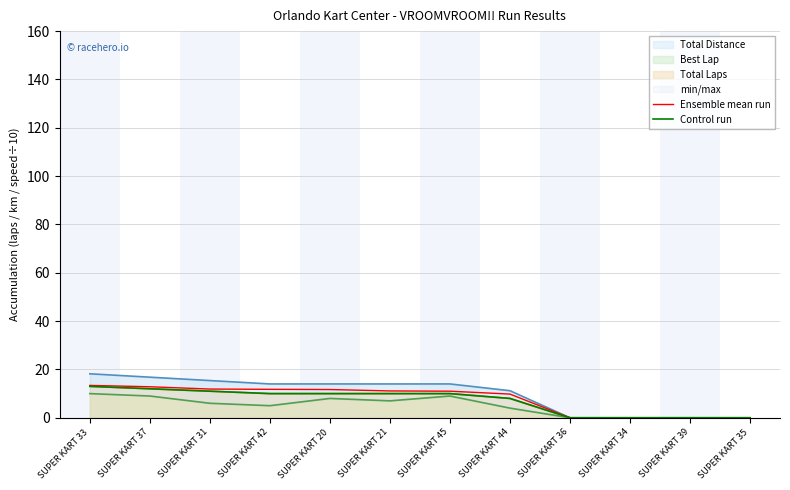

How many values in the Ensemble mean run series are below 11?

6